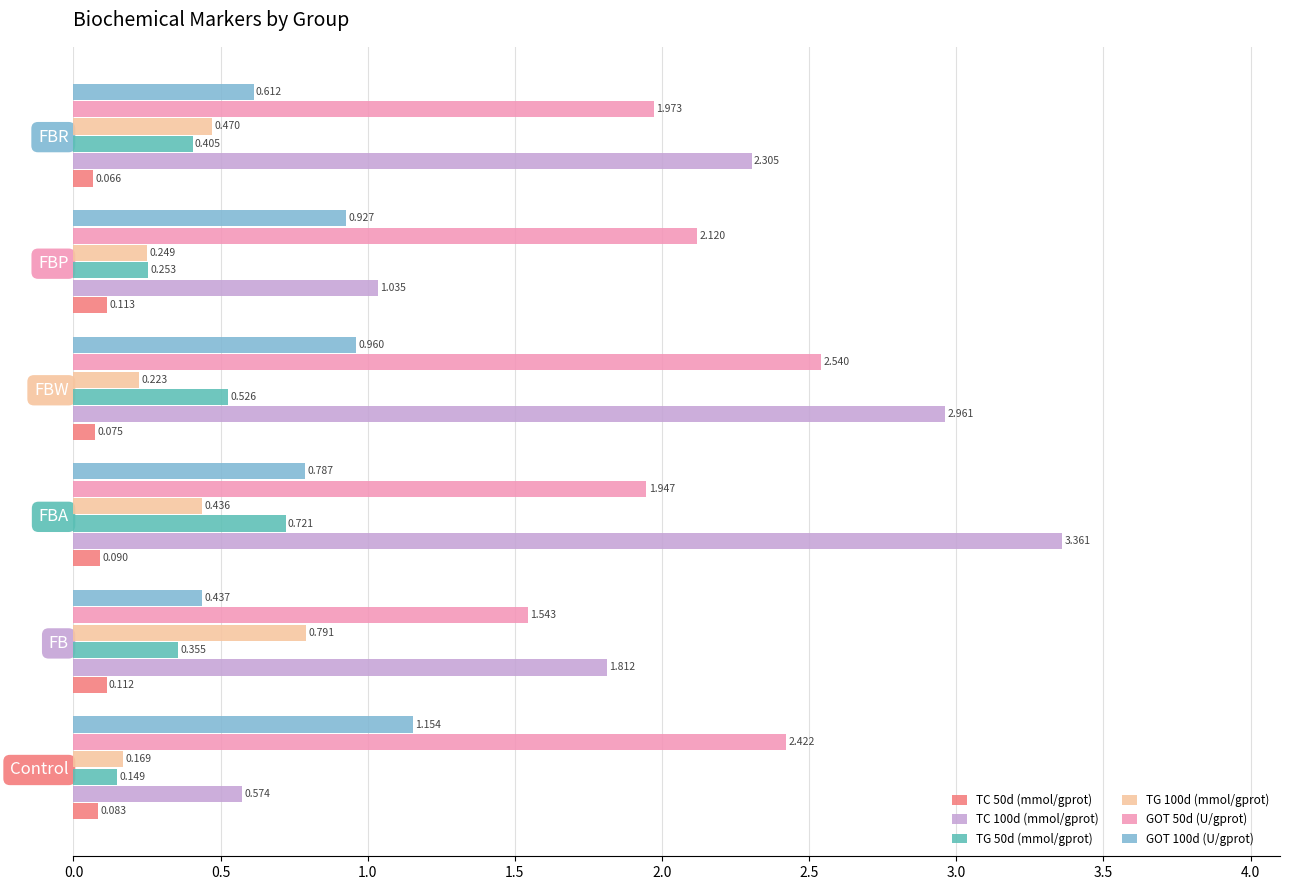

Where is TC 50d (mmol/gprot) nearest to the value 0?

FBR